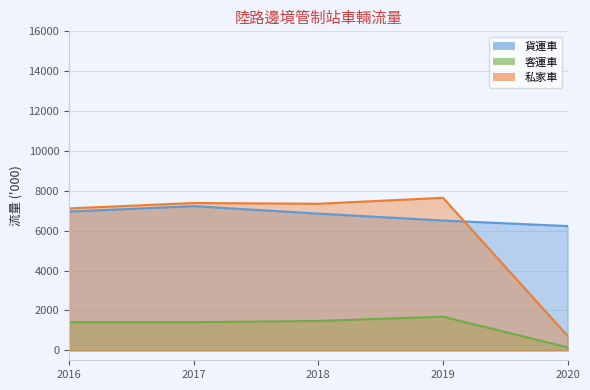

Reading left to right, list all the values displayed in this chart.

貨運車: 2016=6961	2017=7231	2018=6857	2019=6509	2020=6232
客運車: 2016=1413	2017=1411	2018=1474	2019=1687	2020=148
私家車: 2016=7118	2017=7389	2018=7352	2019=7650	2020=724